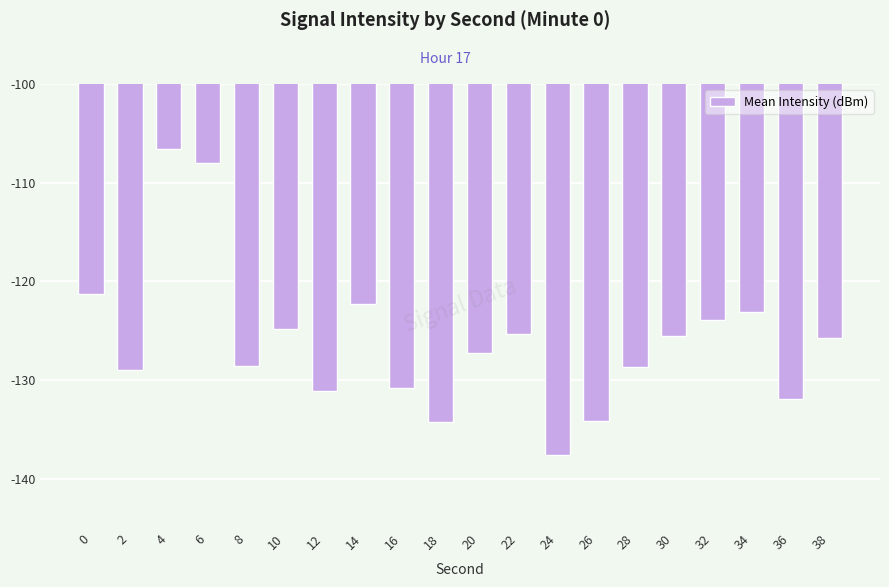

Count the number of data series in this chart.

1